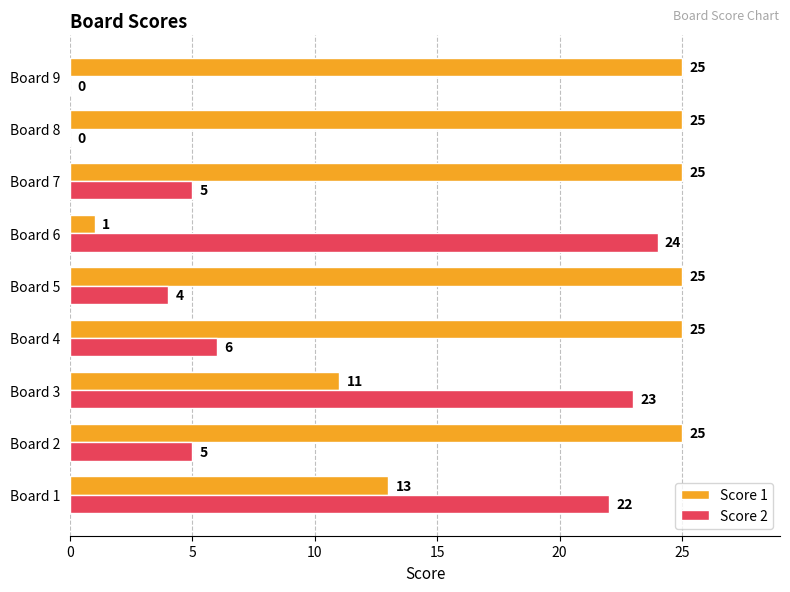

The Score 2 series shows 4 at Board 5. True or false?

True